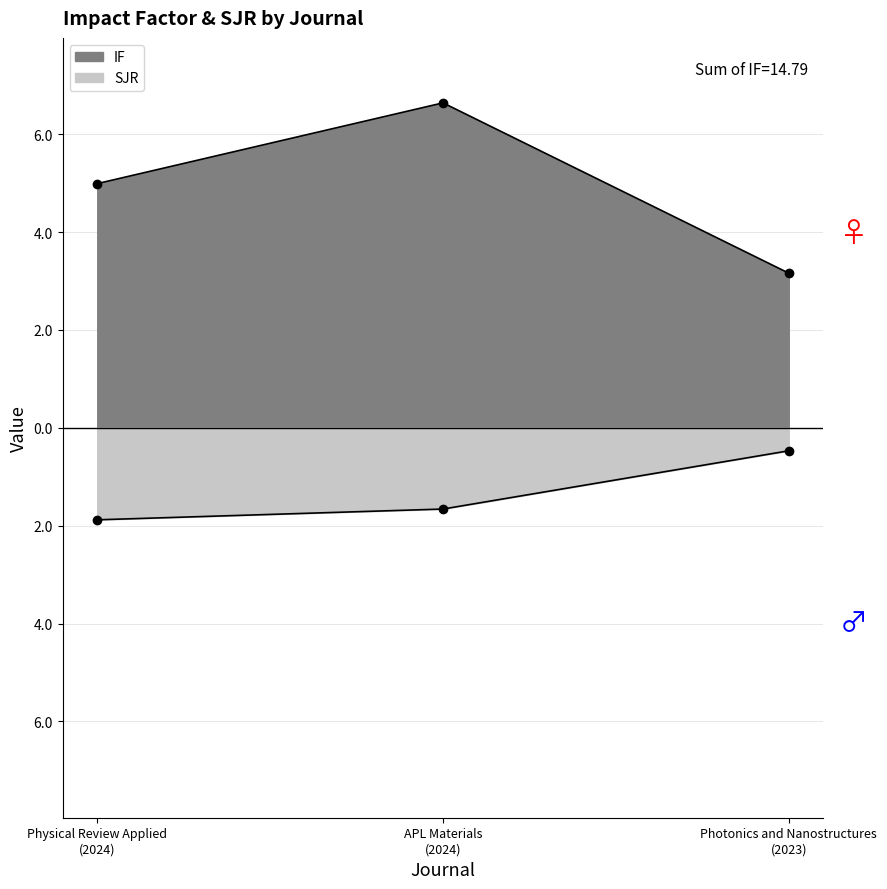

What is the difference between the highest and lowest values at APL Materials
(2024)?

8.3